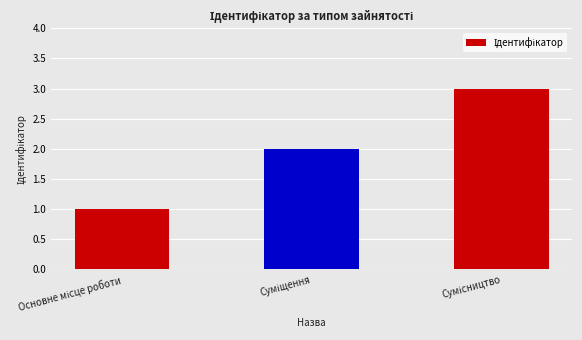

Count the number of categories in the chart.

3